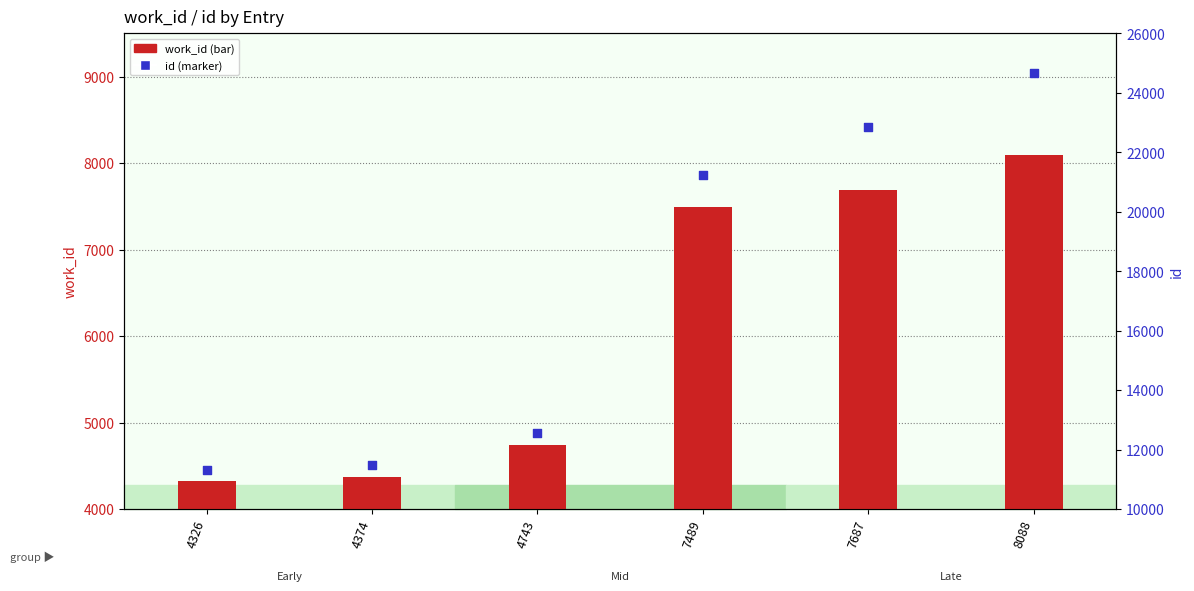

Which series has the largest total across all categories?

id